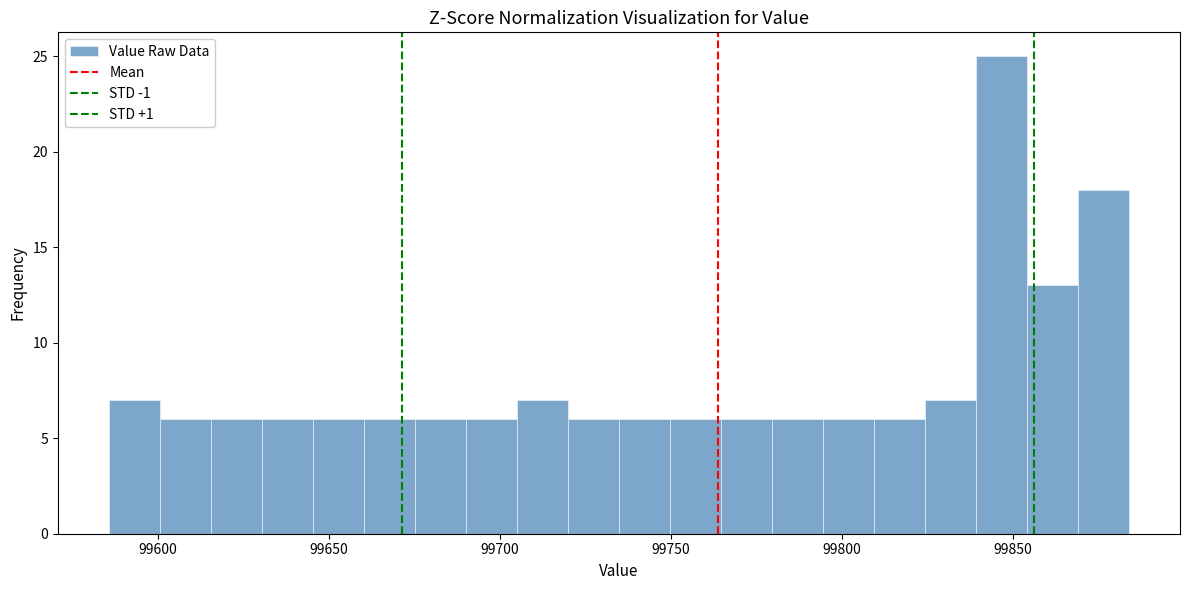

Around what value on the x-axis is the tallest bar? Give the approximate position of its centre, as read against the axis.

99845